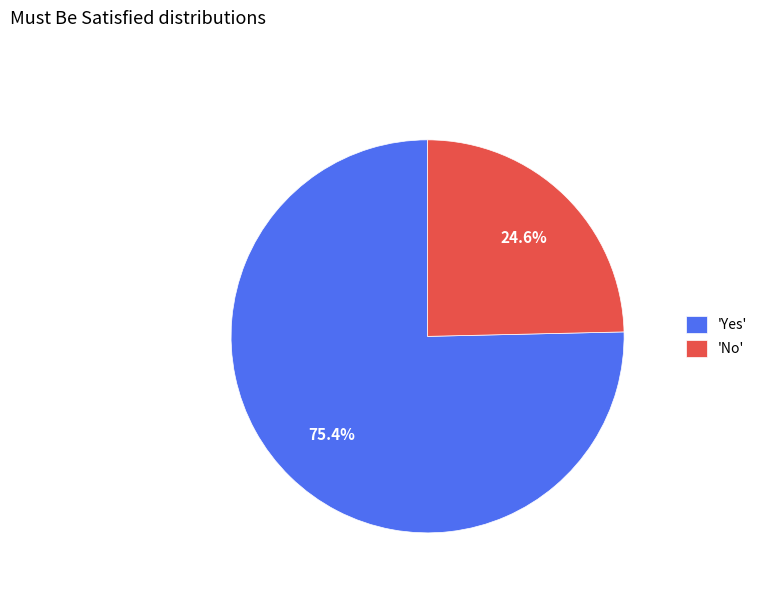

Which category has the smallest portion of the pie?

'No'